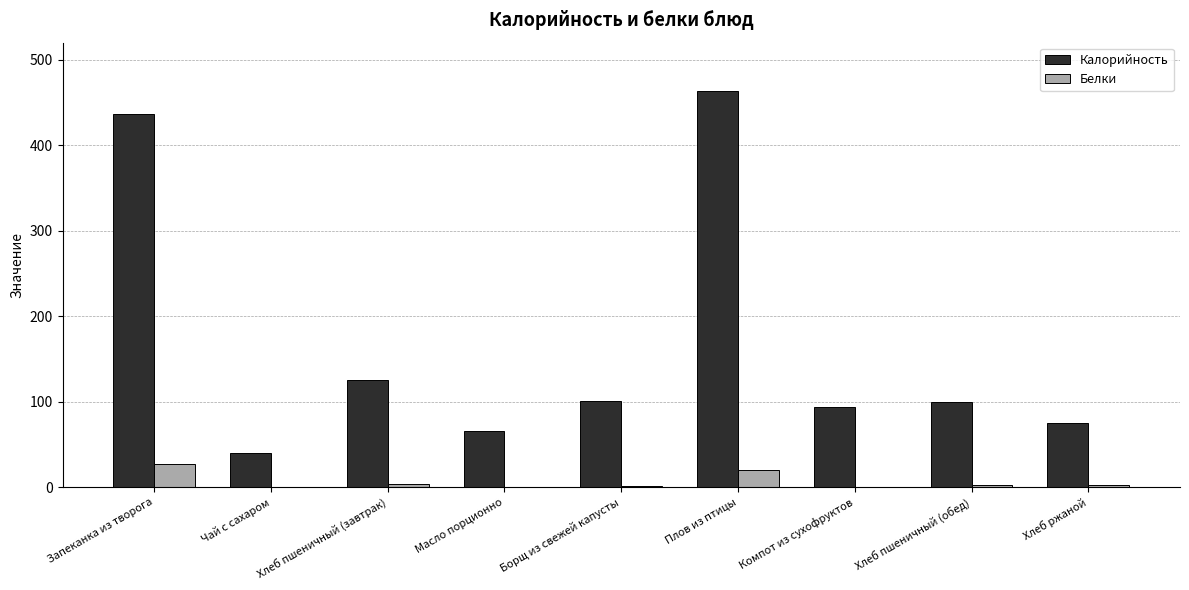

True or false: Белки has a value of 0.0 at Чай с сахаром.

True